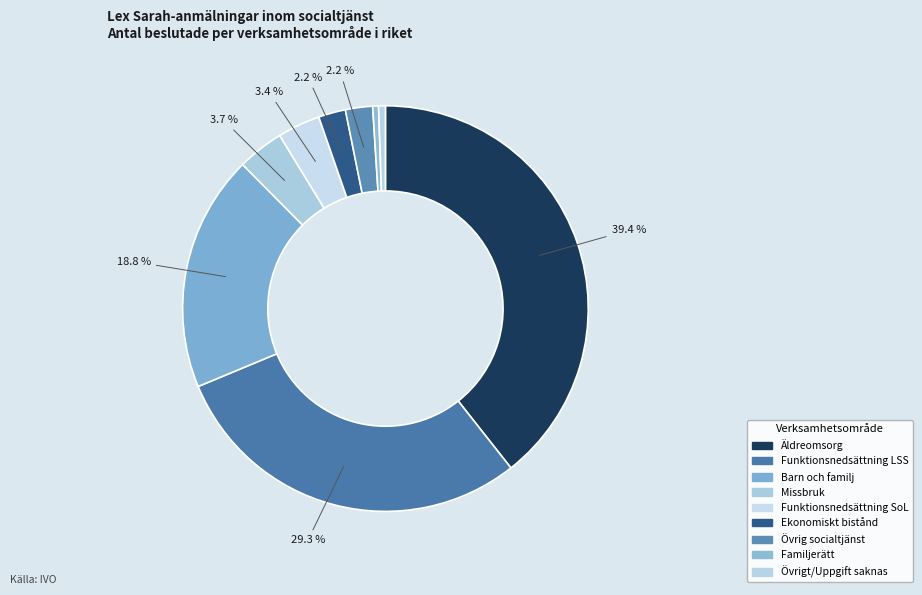

Combined, do Missbruk and Funktionsnedsättning SoL account for over 50%?

No